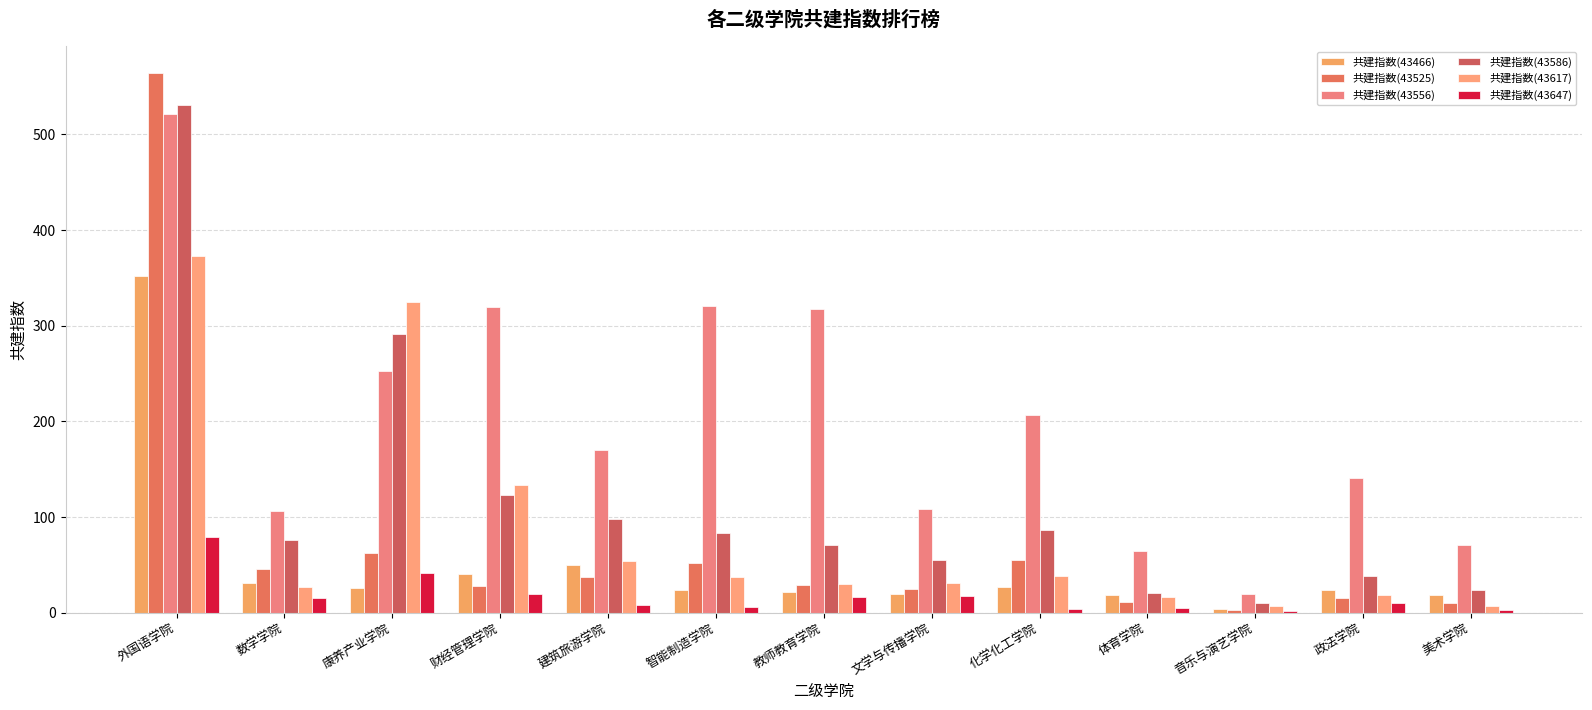

Which has a higher value, 建筑旅游学院 or 美术学院?

建筑旅游学院